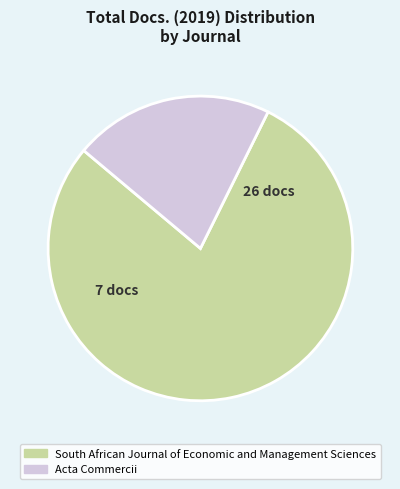

What is the ratio of the value at South African Journal of Economic and Management Sciences to the value at Acta Commercii?

3.7